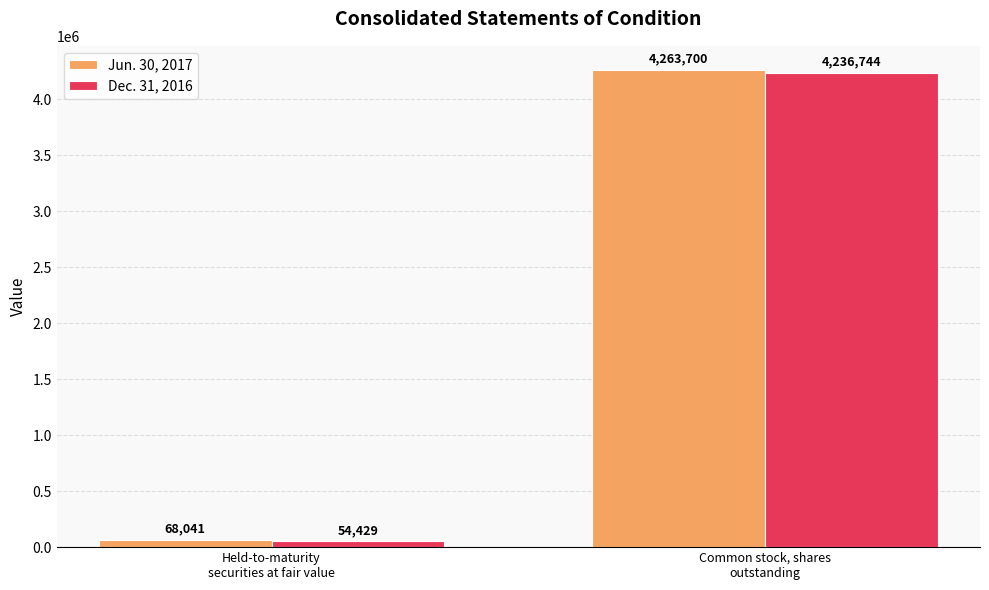

What is the label of the 1st bar from the left?

Held-to-maturity
securities at fair value